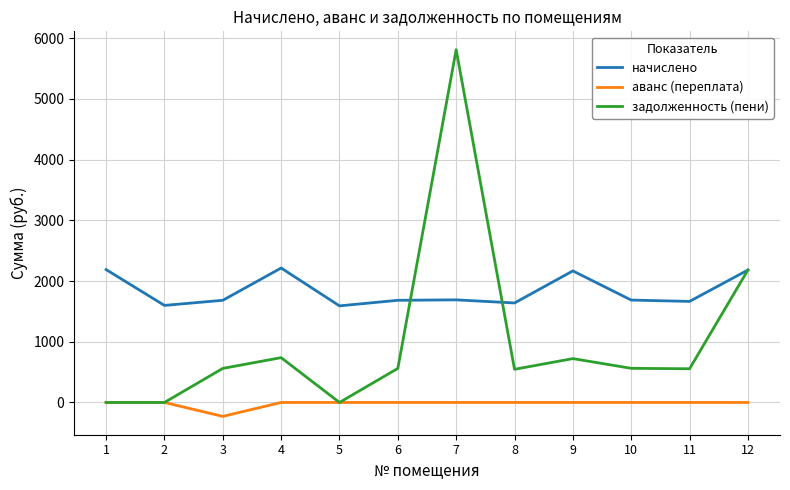

At which category does аванс (переплата) reach its first local valley?

3